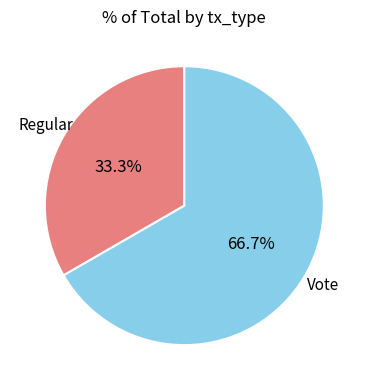

To the nearest percent, what percentage of the pie is Vote?

67%